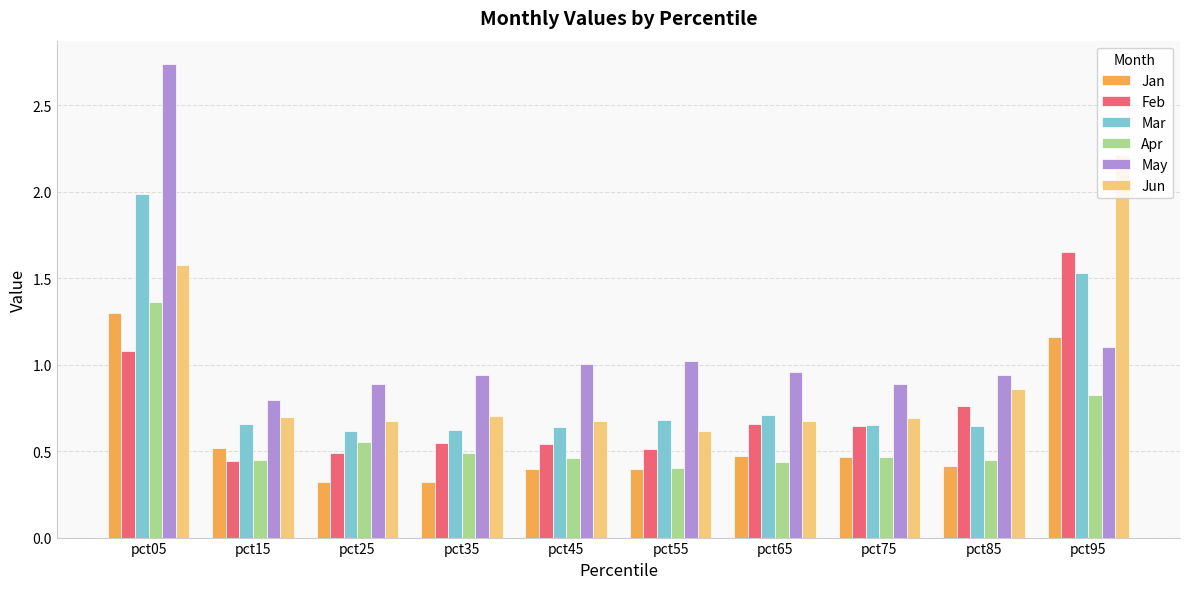

Count the Jan values in the range 0 to 1.

8